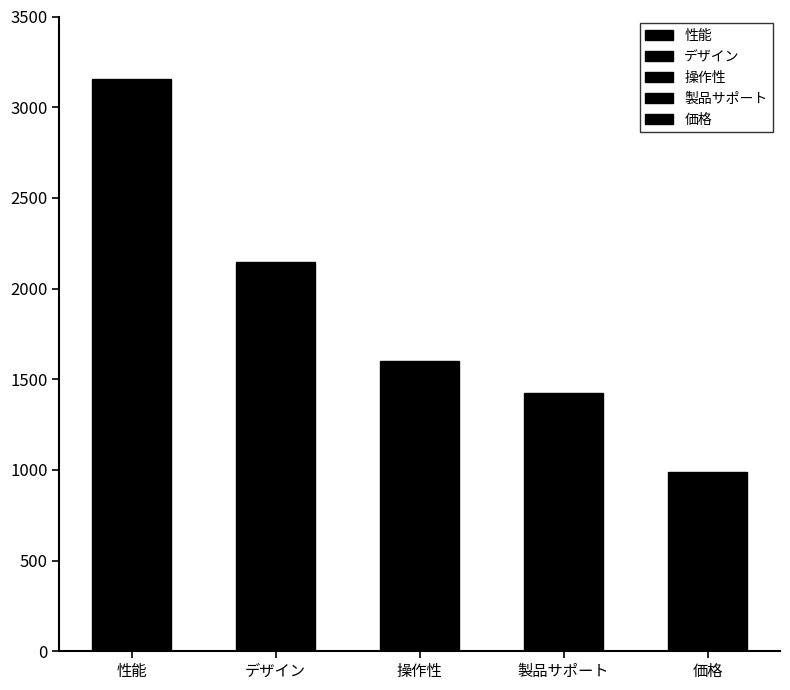

At which category does the chart reach its peak across all series?

性能